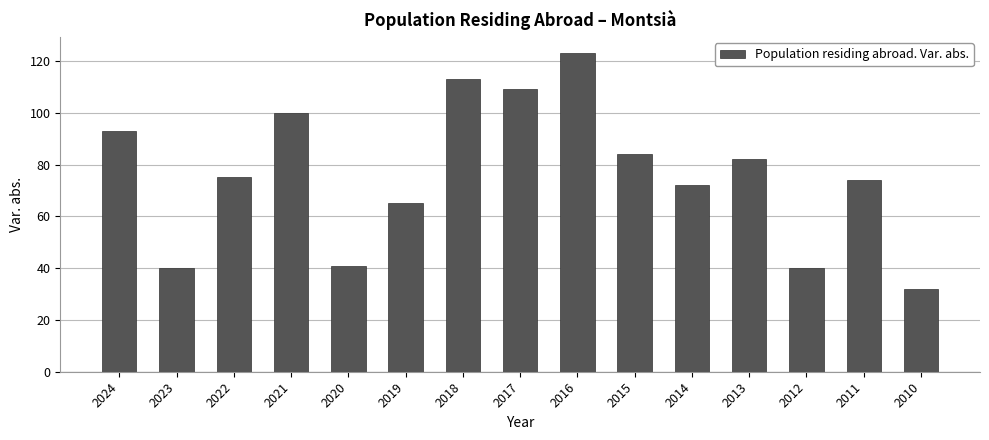

What value does the data have at 2013, to the nearest 5?

80